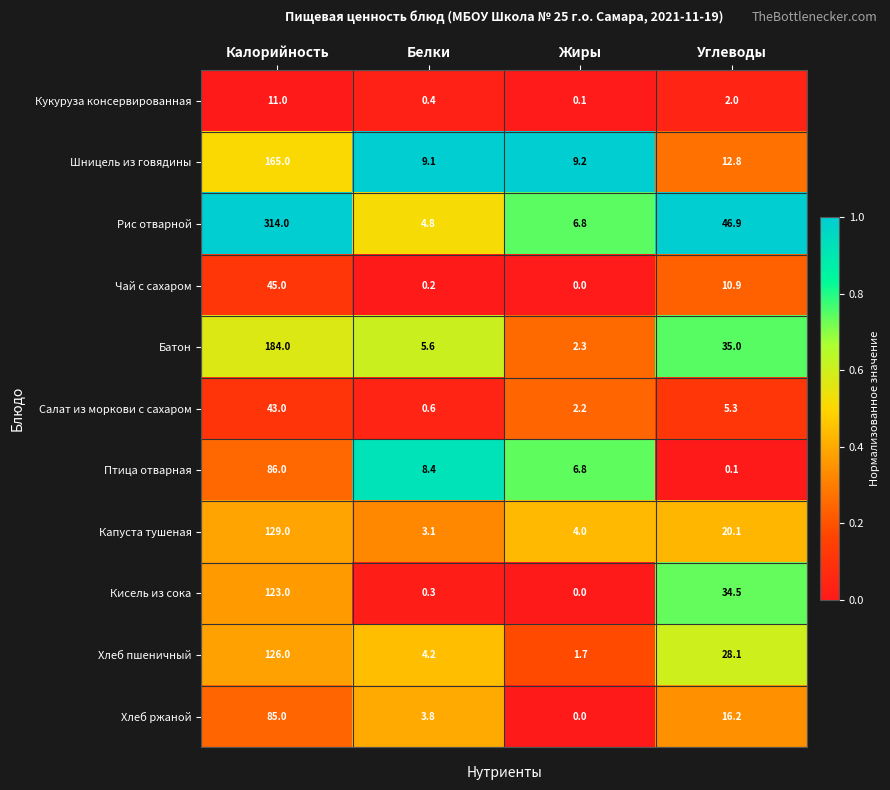

The Рис отварной series shows 46.9 at Углеводы. True or false?

True